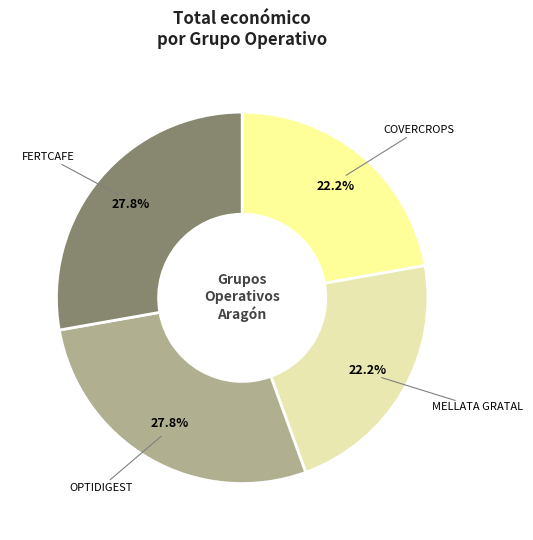

How many segments does this pie chart have?

4